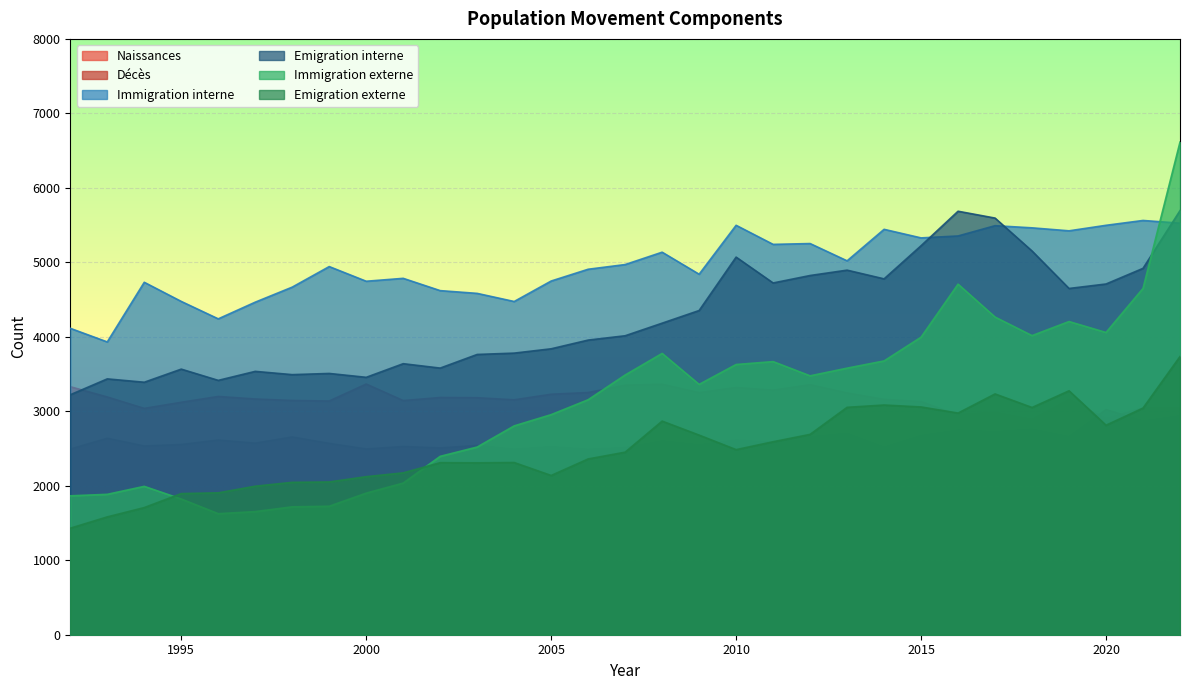

How many categories are shown in the chart?

31